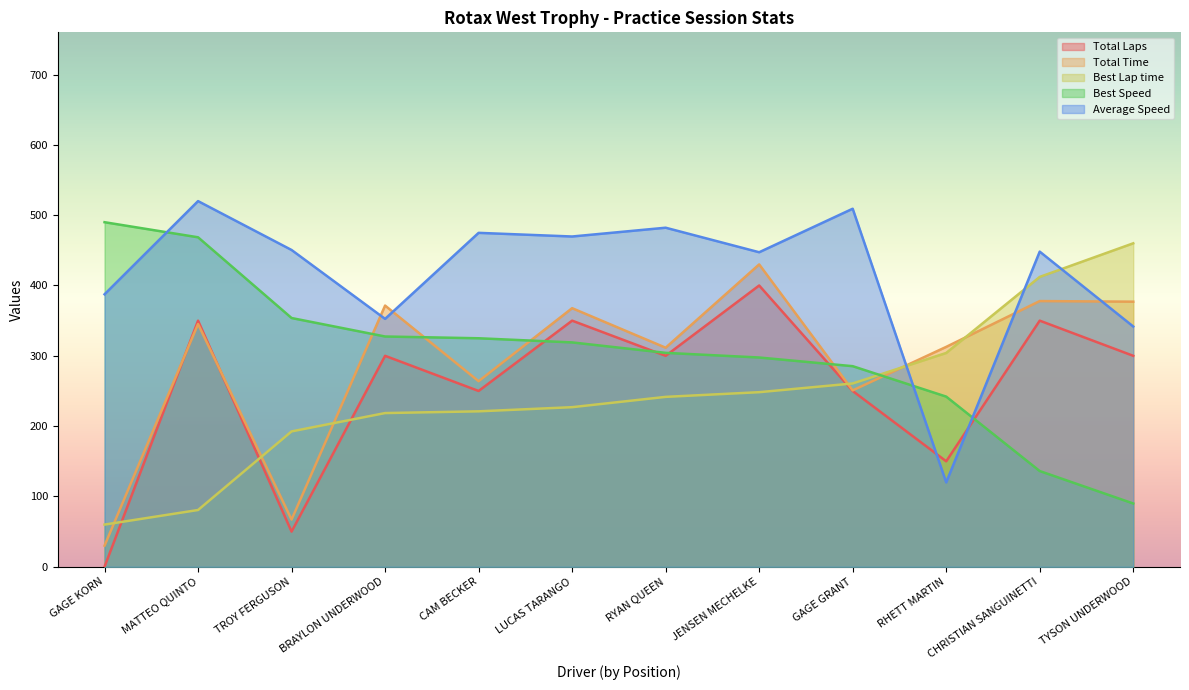

What is the label of the 7th point from the right?

LUCAS TARANGO